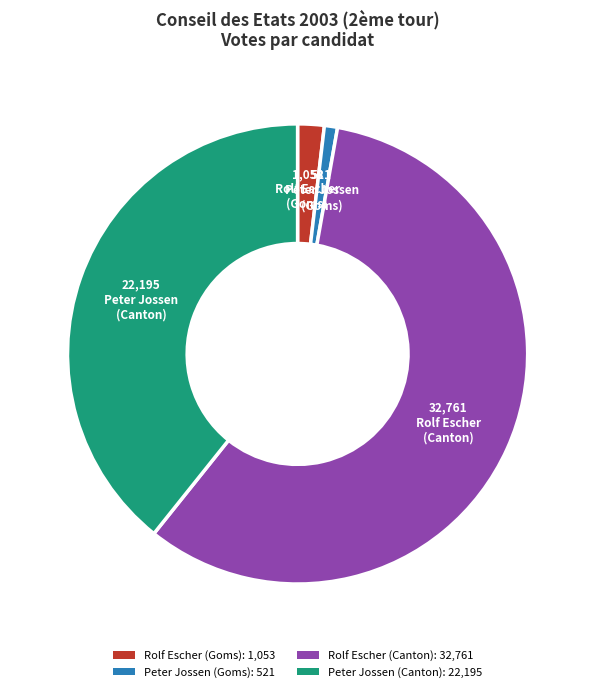

Is there any slice that represents more than half of the pie?

Yes